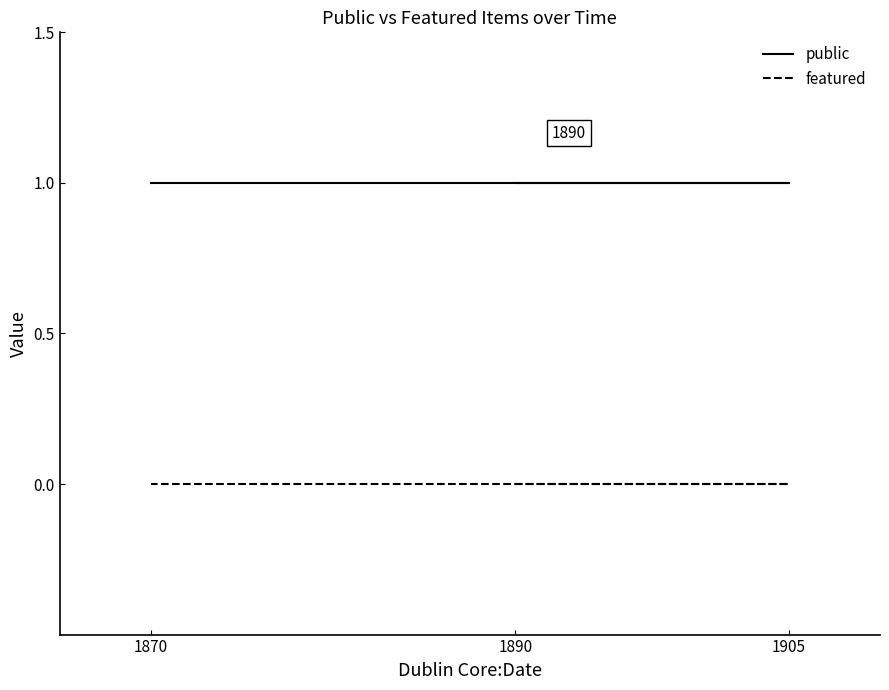

Between 1905 and 1870, which series saw the biggest shift?

public